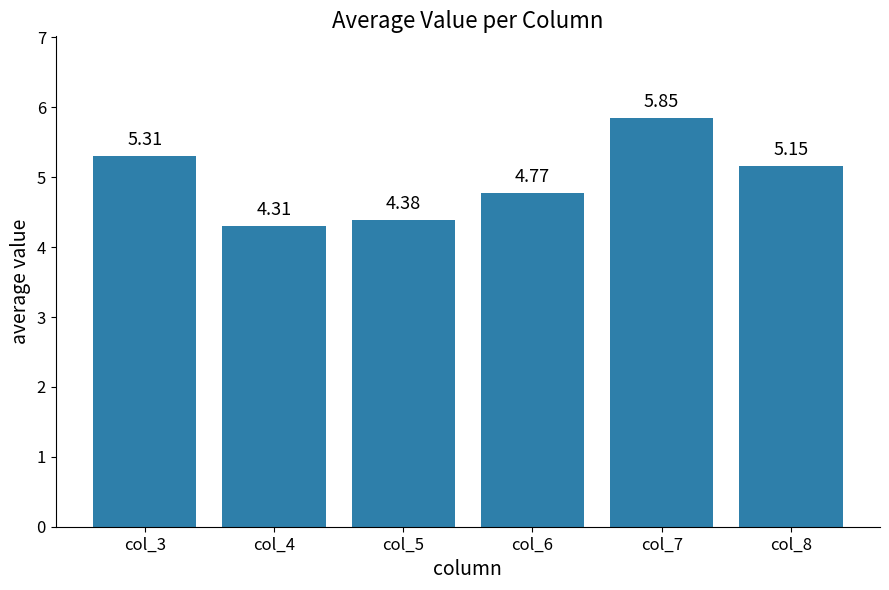

List the labels in order of value, smallest first.

col_4, col_5, col_6, col_8, col_3, col_7